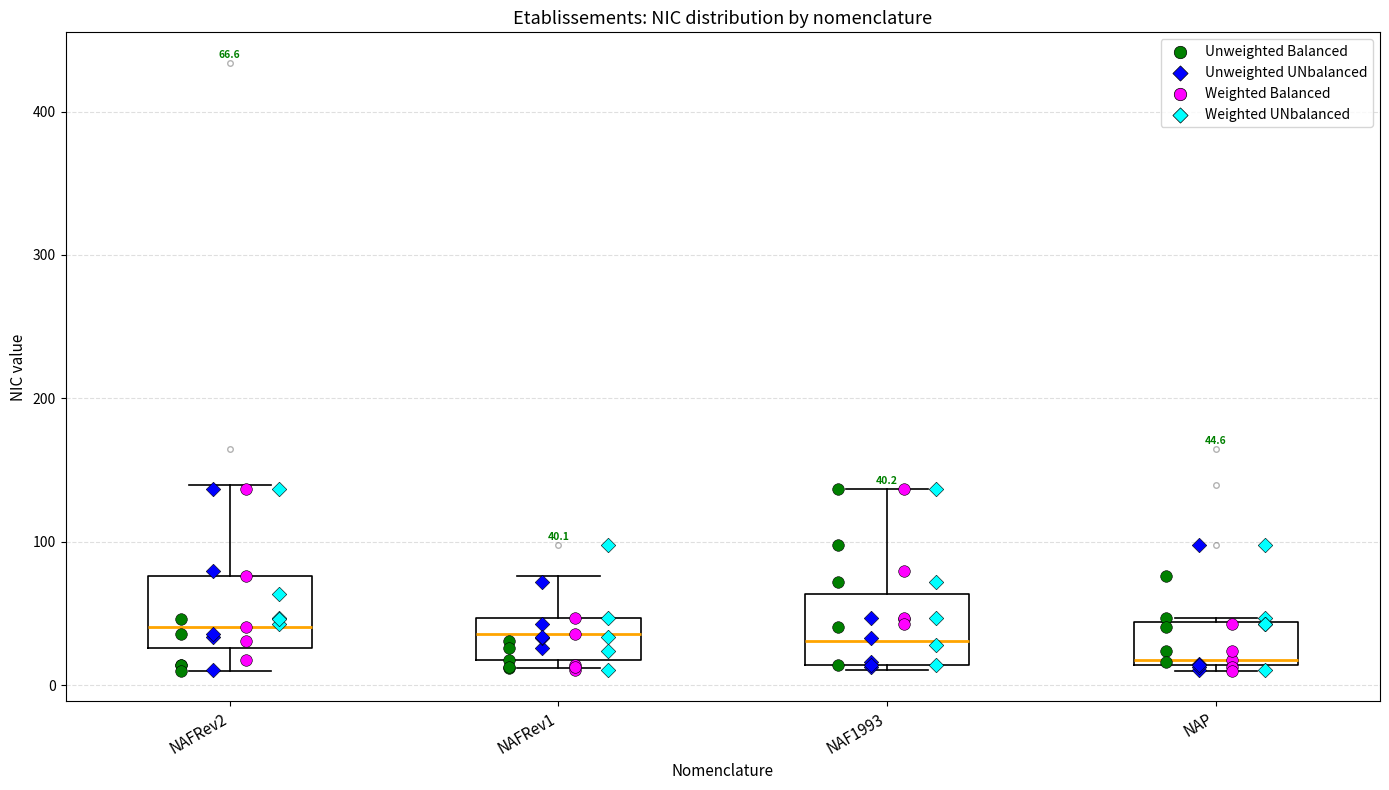

Which box's median line is the lowest?

NAP